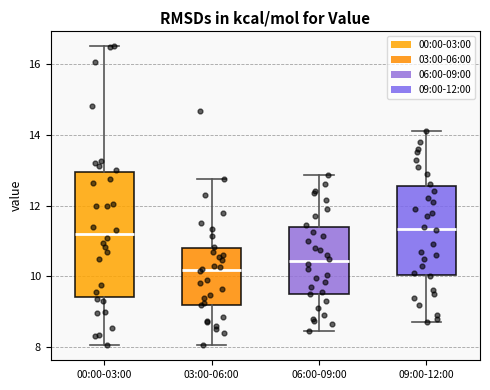

Where does the lower whisker of the box for 06:00-09:00 end on the y-axis? The values are not printed on the chart, so give them approximately, as read against the axis.

8.4